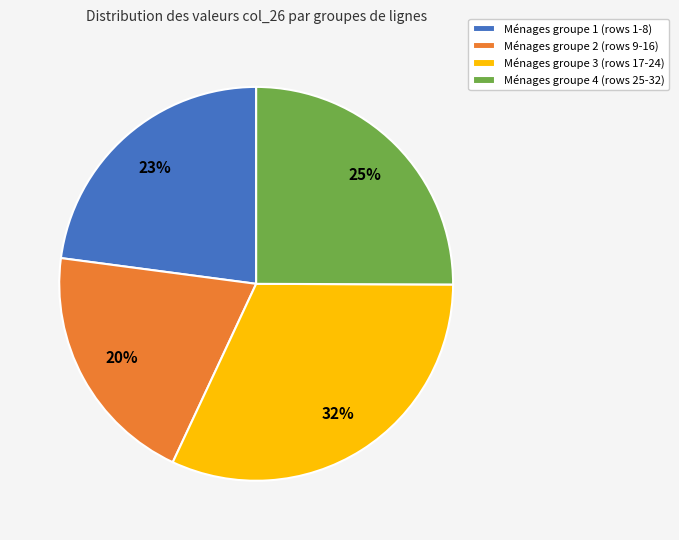

What is the ratio of the value at Ménages groupe 1 (rows 1-8) to the value at Ménages groupe 4 (rows 25-32)?

0.9